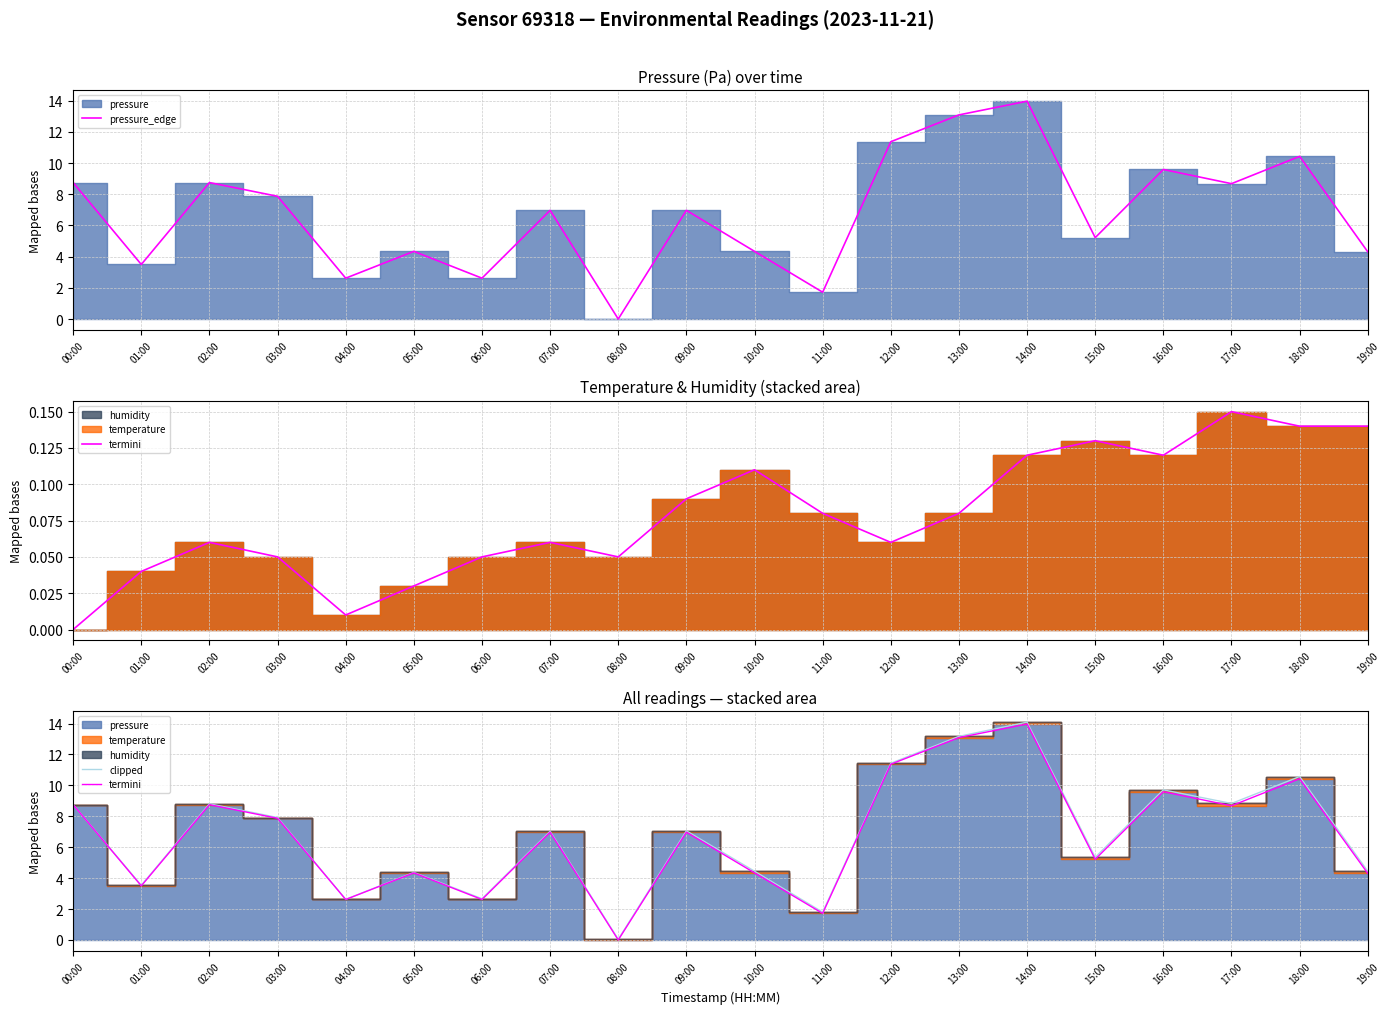

True or false: pressure_edge and clipped intersect in this chart.

False